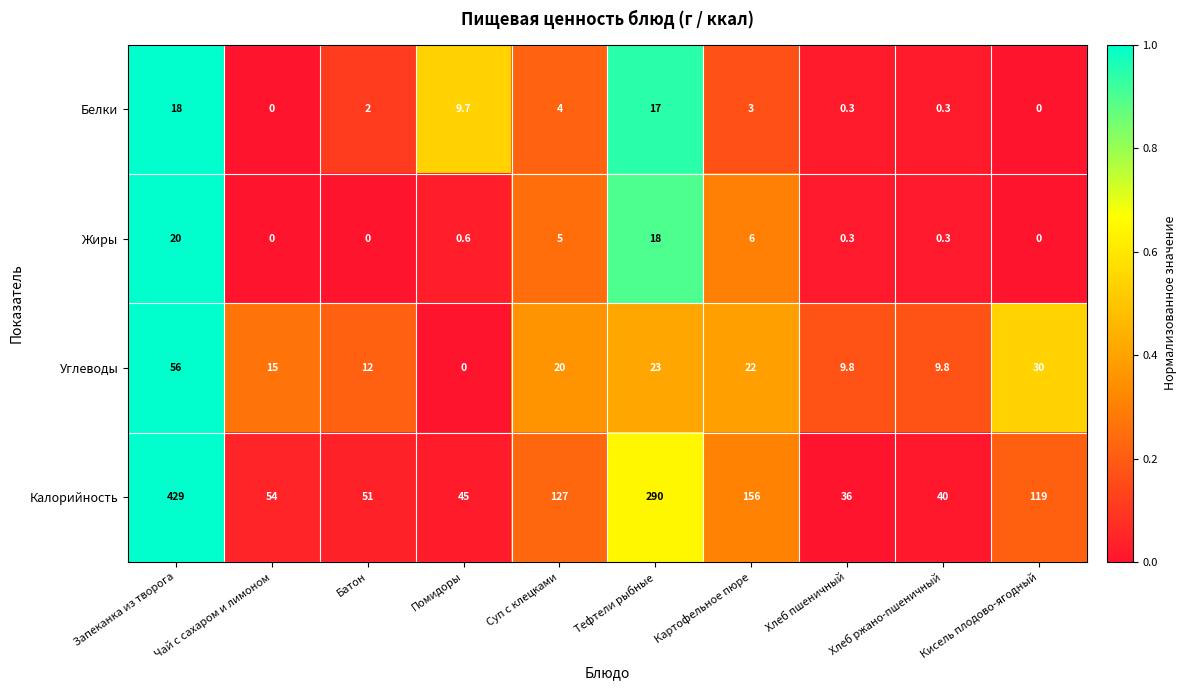

The value of Калорийность at Хлеб ржано-пшеничный is 40.0. True or false?

True